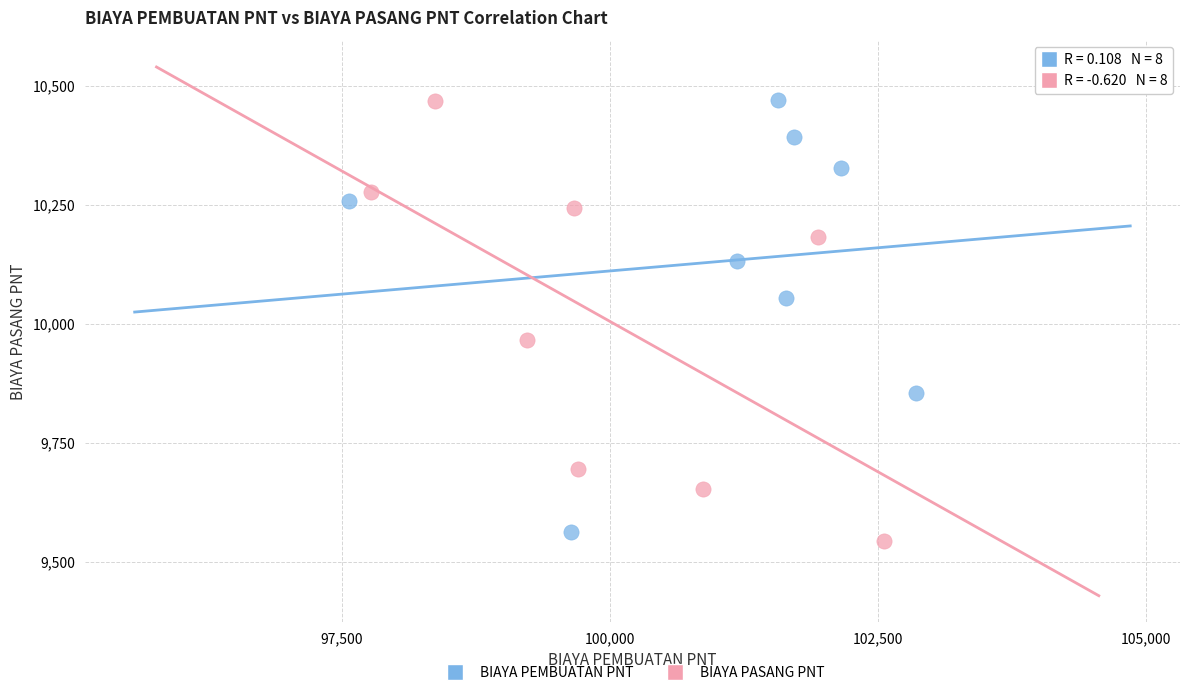

Which series has the largest Y range (max minus min)?

BIAYA PASANG PNT